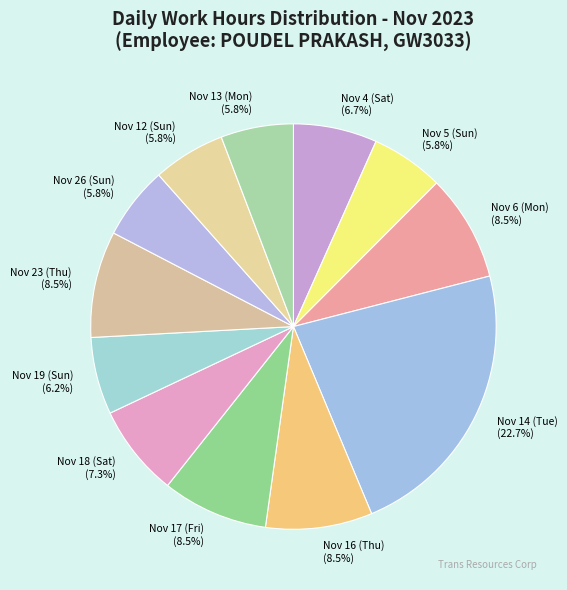

What percentage is the Nov 26 (Sun) slice, to the nearest percent?

6%